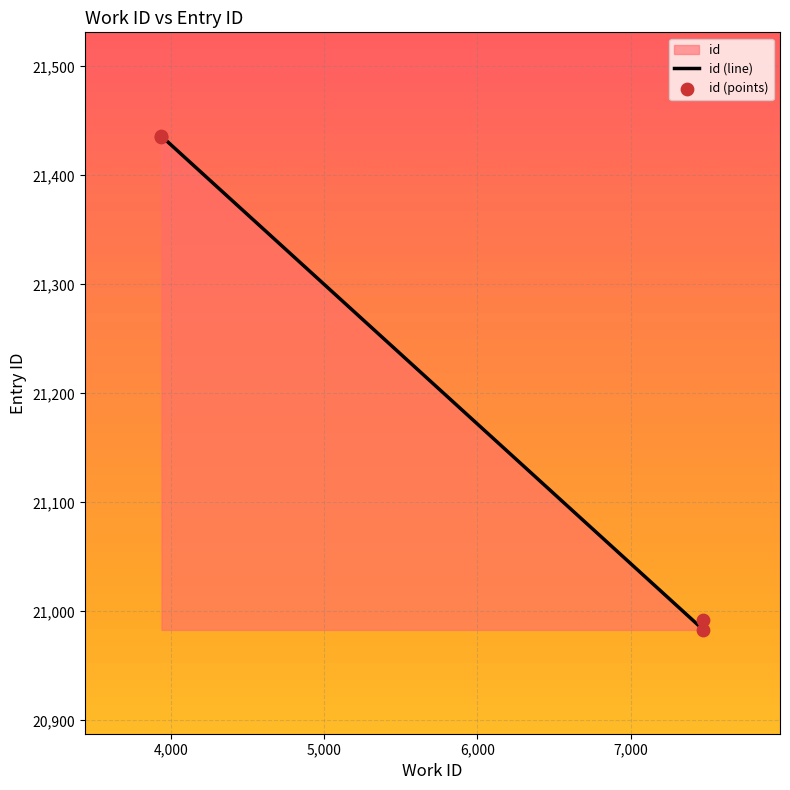

What is the change in value from 7476 to 7476?

+1